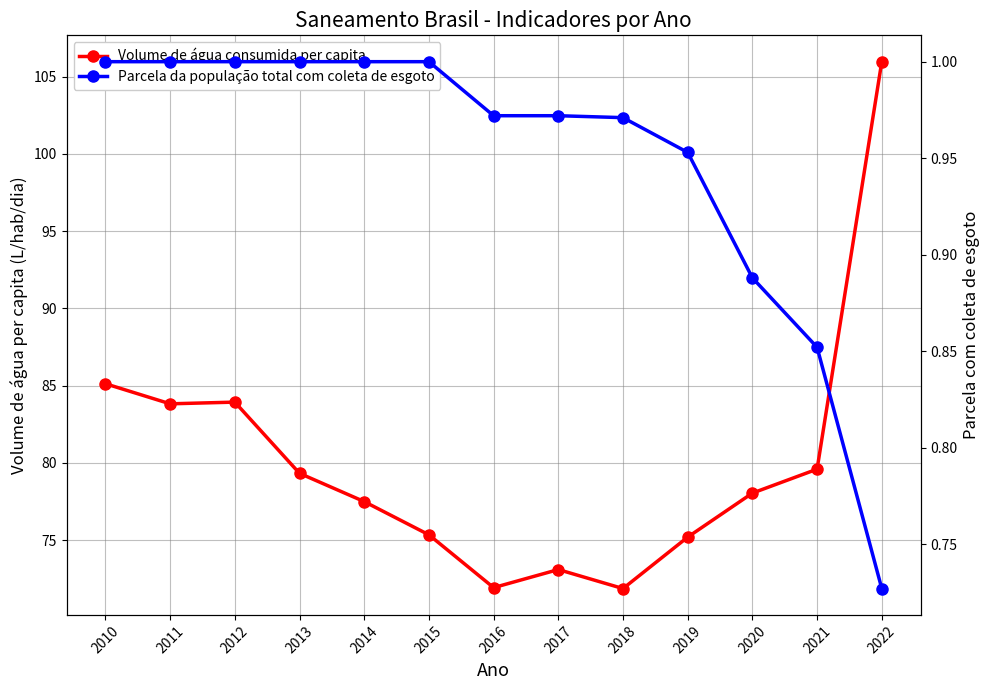

Is the value of Volume de água consumida per capita at 2014 greater than the value of Parcela da população total com coleta de esgoto at 2021?

Yes